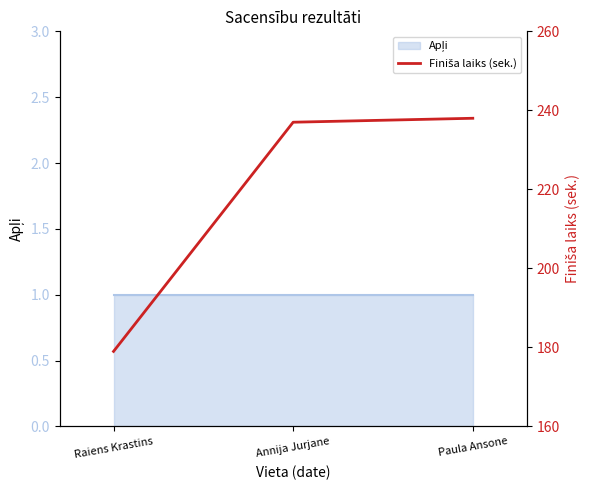

What is the minimum value shown in the chart?

179